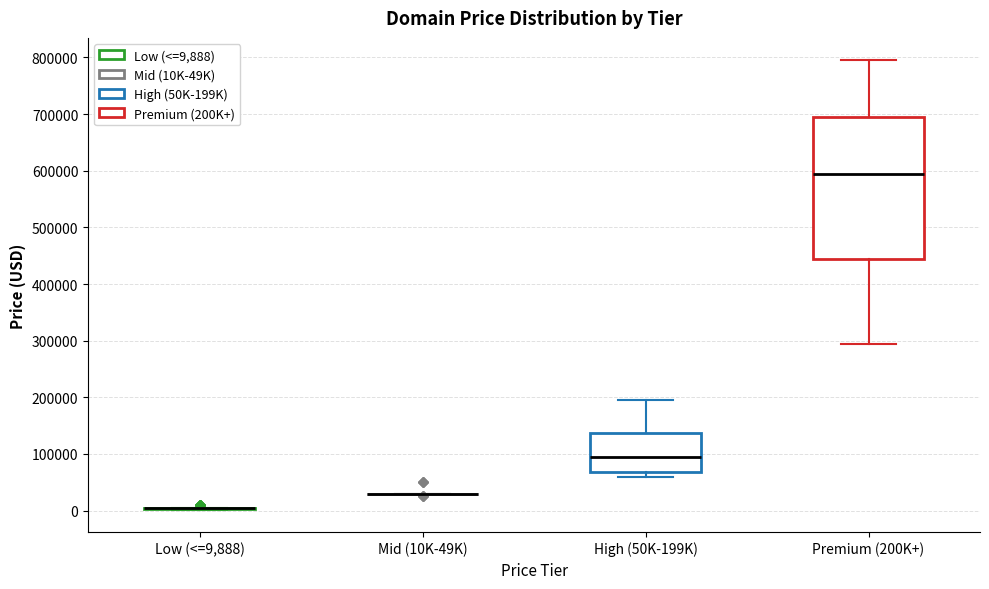

Reading left to right, read every box against the y-axis: the position of its median line, the range the box covers, and the ends of its whiskers. The values are not printed on the chart, so give them approximately, as read against the axis.

Low (<=9,888): box collapsed to a line at 0, whiskers 0 to 0
Mid (10K-49K): box collapsed to a line at 30000, whiskers 30000 to 30000
High (50K-199K): median 90000, box 70000 to 140000, whiskers 60000 to 190000
Premium (200K+): median 590000, box 440000 to 690000, whiskers 290000 to 790000